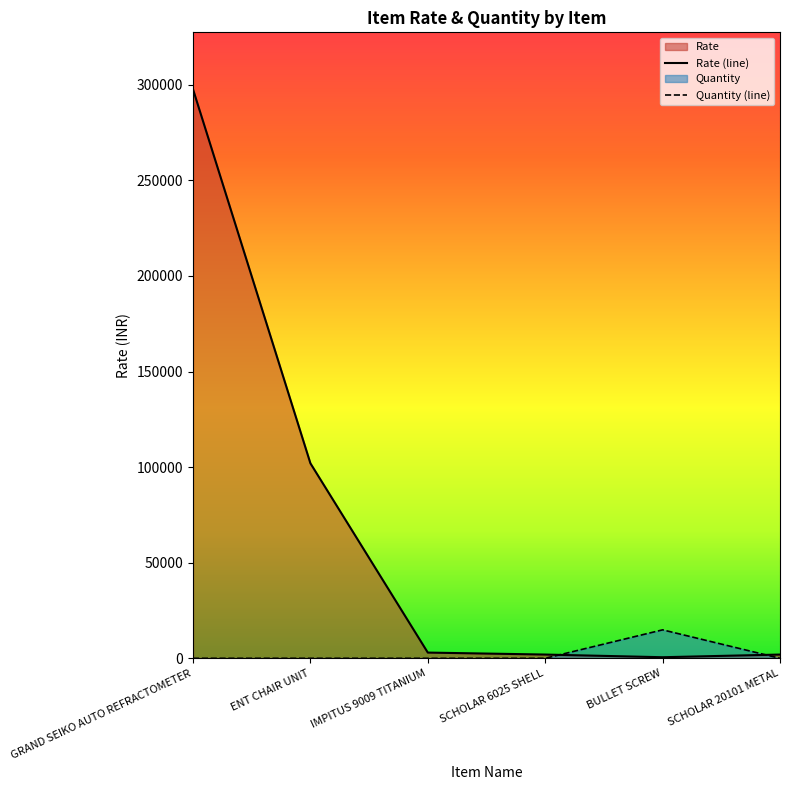

After their last crossing, which series has the higher values: Quantity (line) or Rate (line)?

Rate (line)